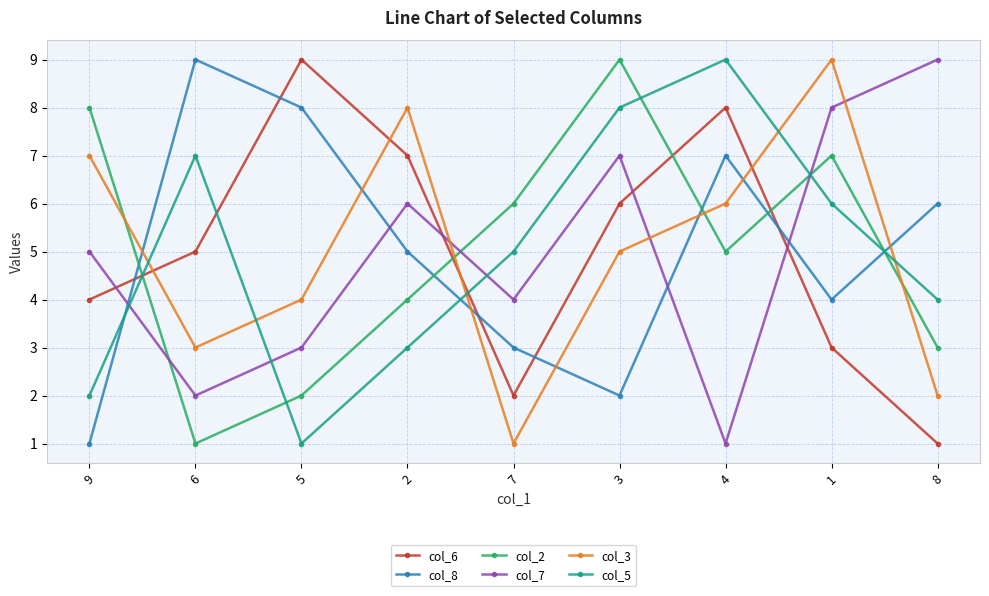

What is the label of the 3rd point from the left?

5